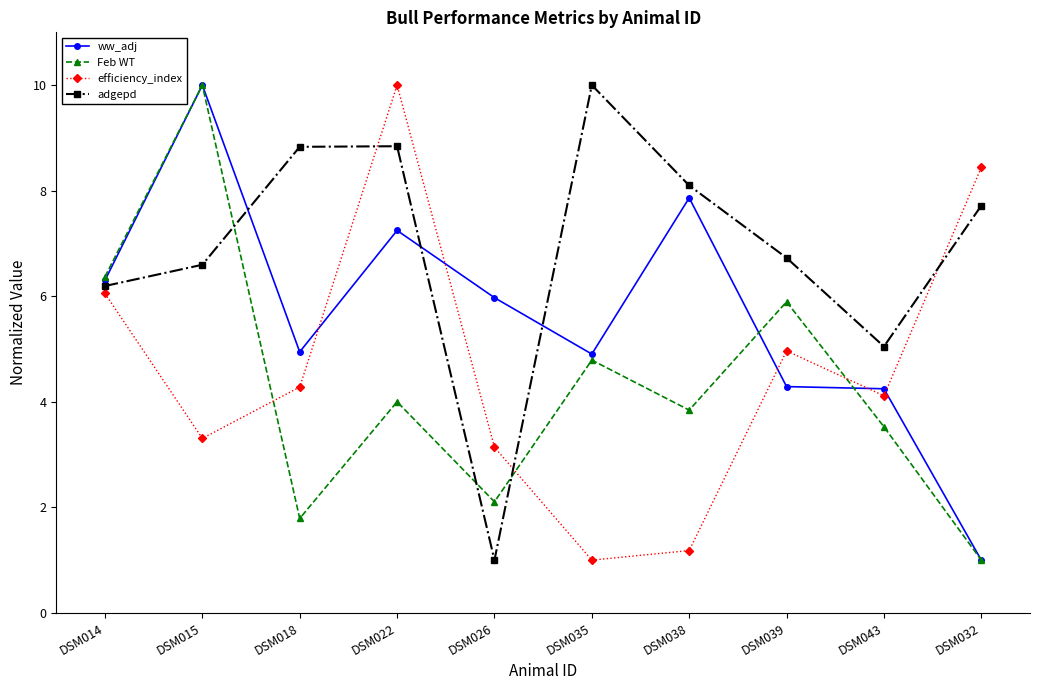

What is the average value of the ww_adj series?

5.7